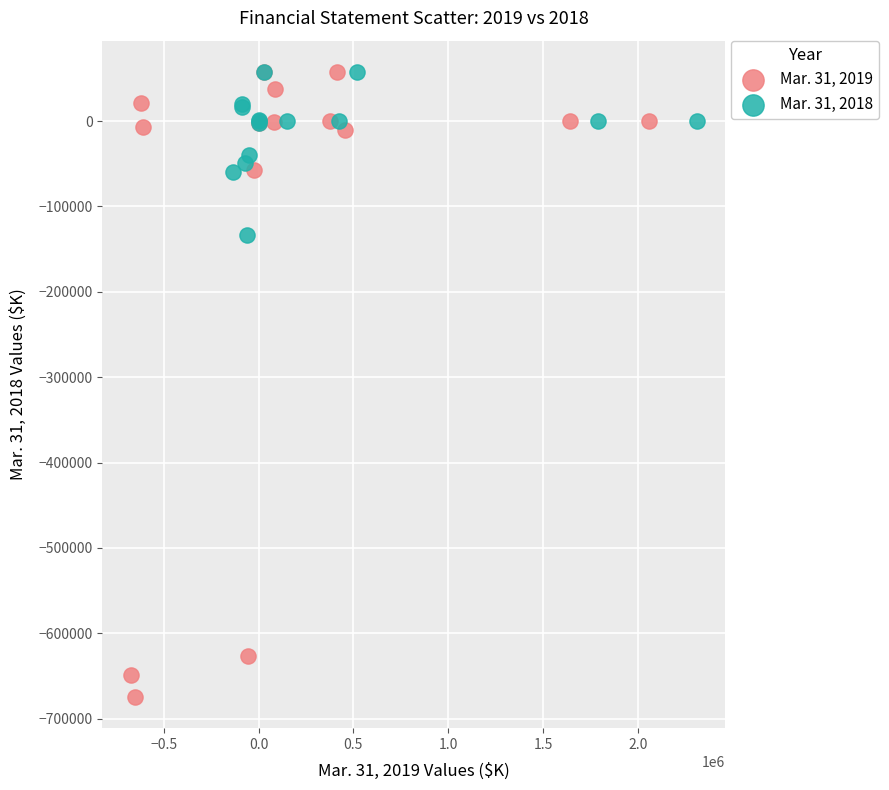

What are all the series names shown in the legend?

Mar. 31, 2019, Mar. 31, 2018